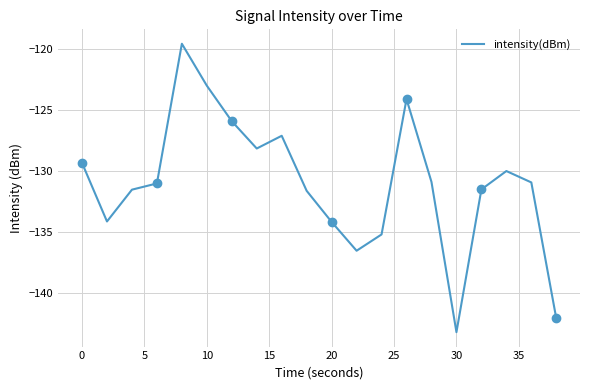

What is the lowest value of the intensity(dBm) series?

-143.2